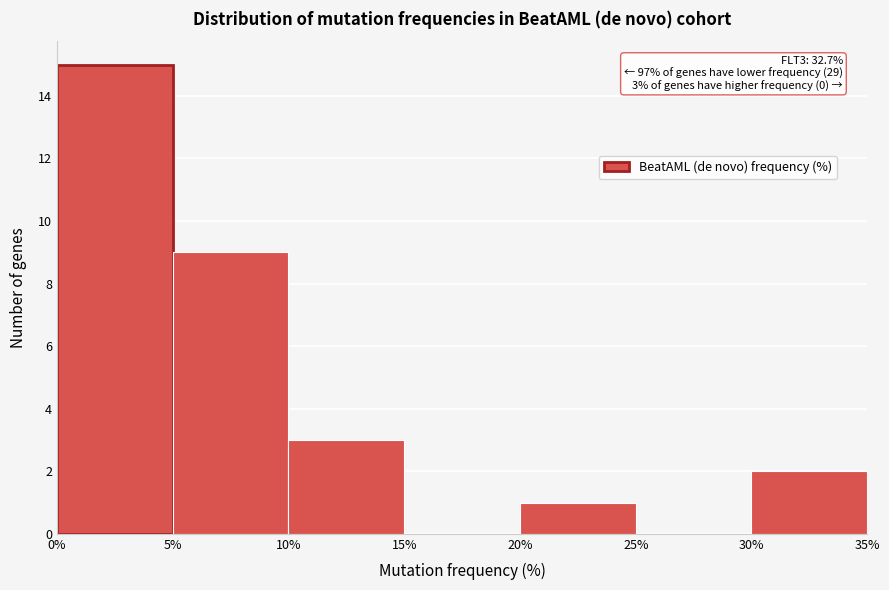

Over which range of the x-axis is the bar tallest?

0% to 5%